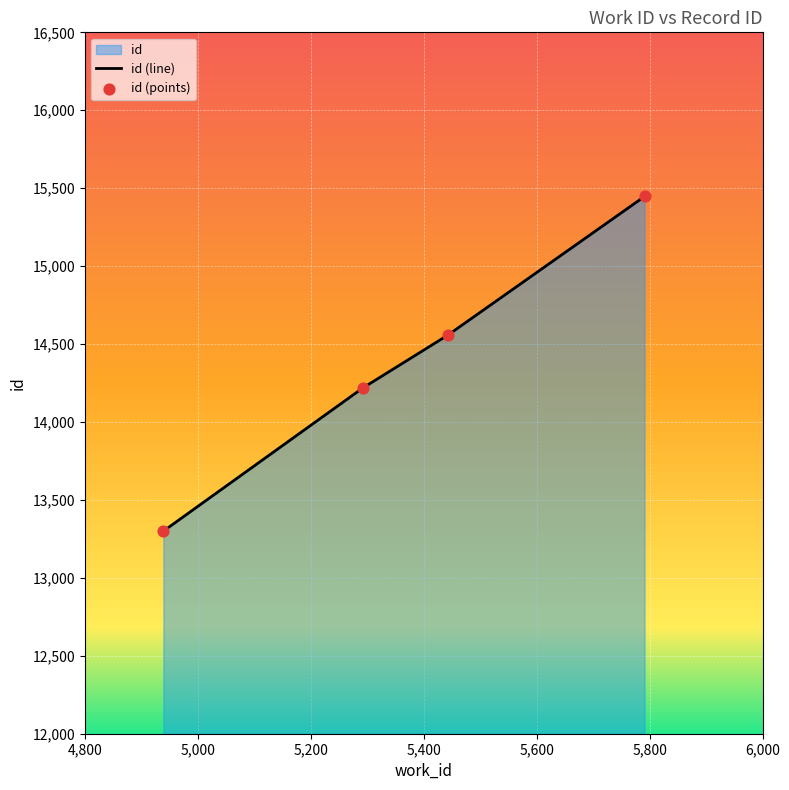

Which has a higher value, 5791 or 5443?

5791